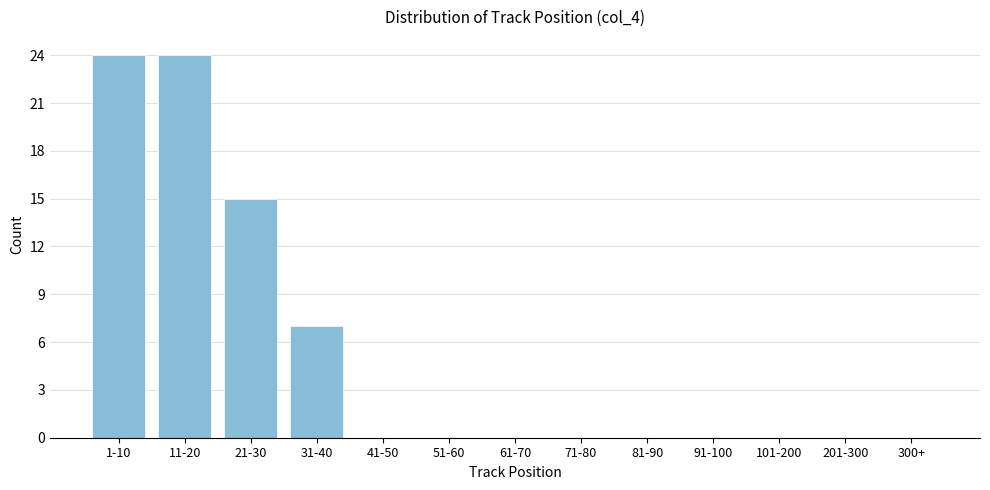

Reading right to left, extract all data points from this chart.

300+=0	201-300=0	101-200=0	91-100=0	81-90=0	71-80=0	61-70=0	51-60=0	41-50=0	31-40=7	21-30=15	11-20=24	1-10=24